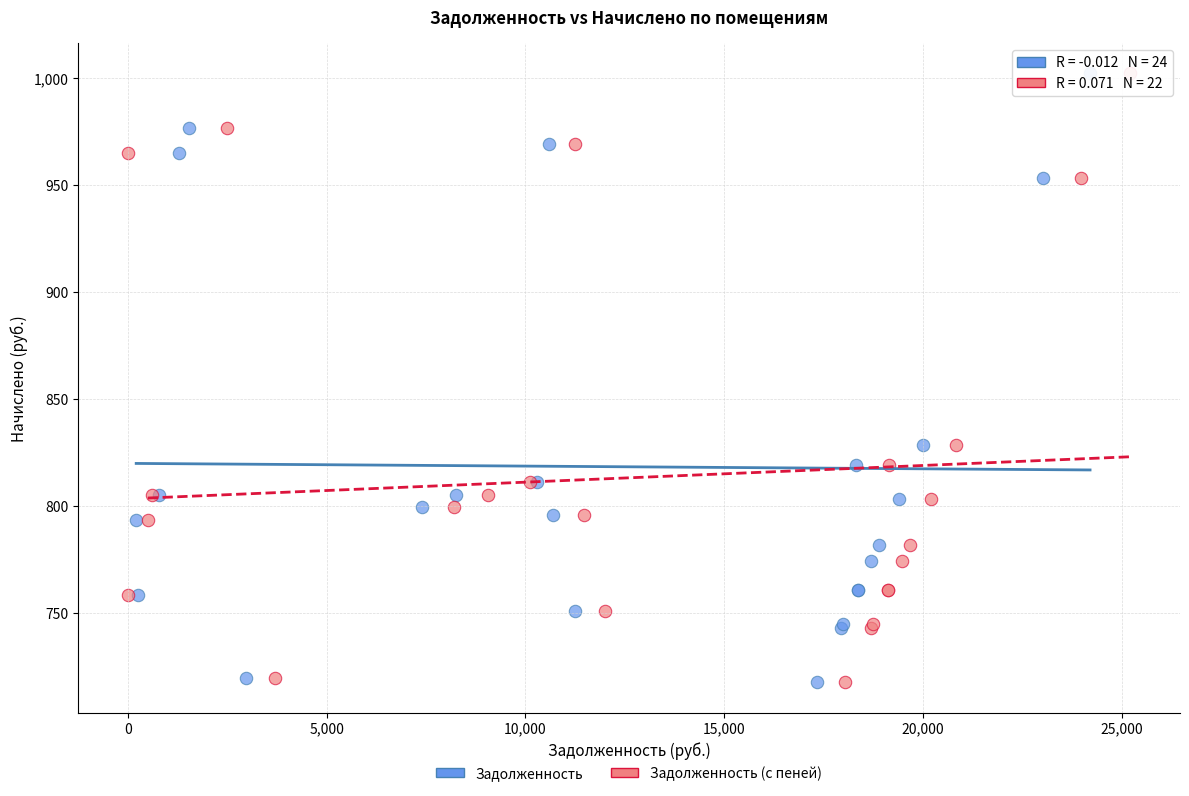

What are all the series names shown in the legend?

Задолженность, Задолженность (с пеней)